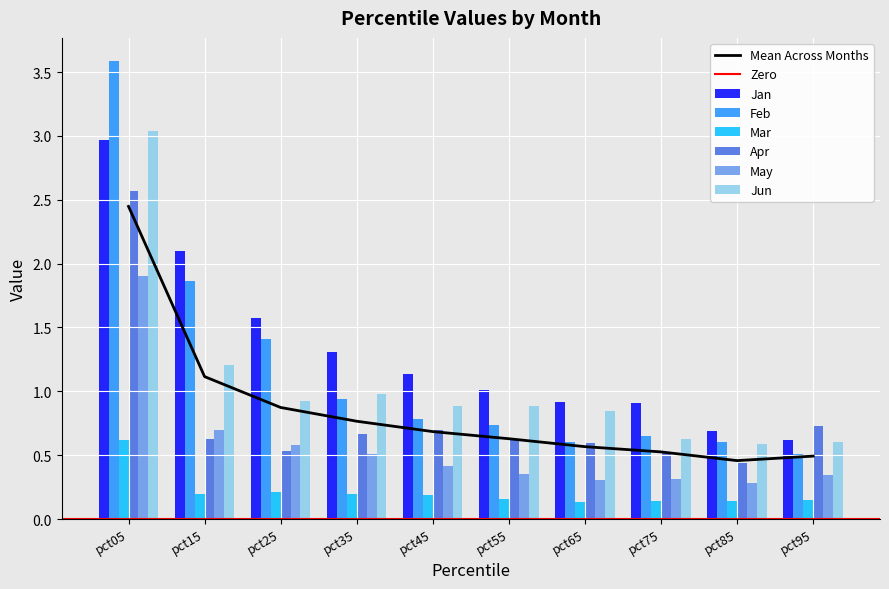

What is the average value of the Jun series?

1.1